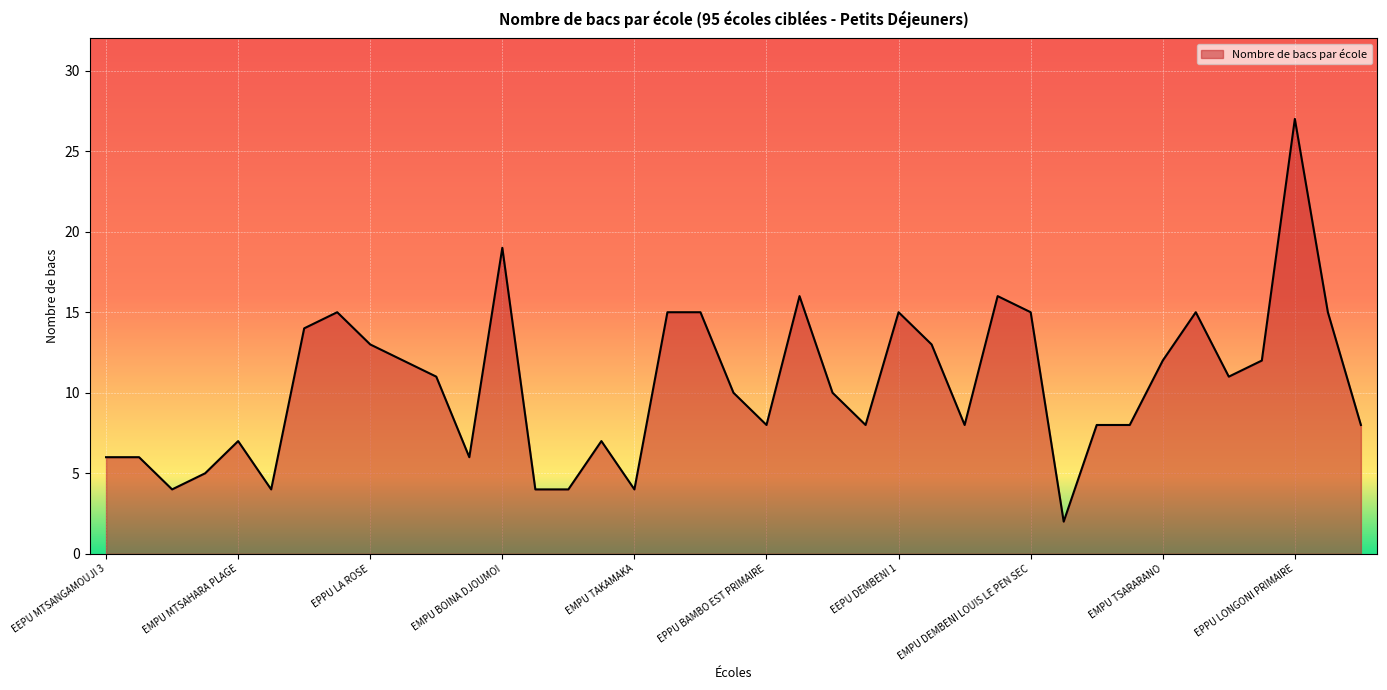

What is the greatest value displayed?

27